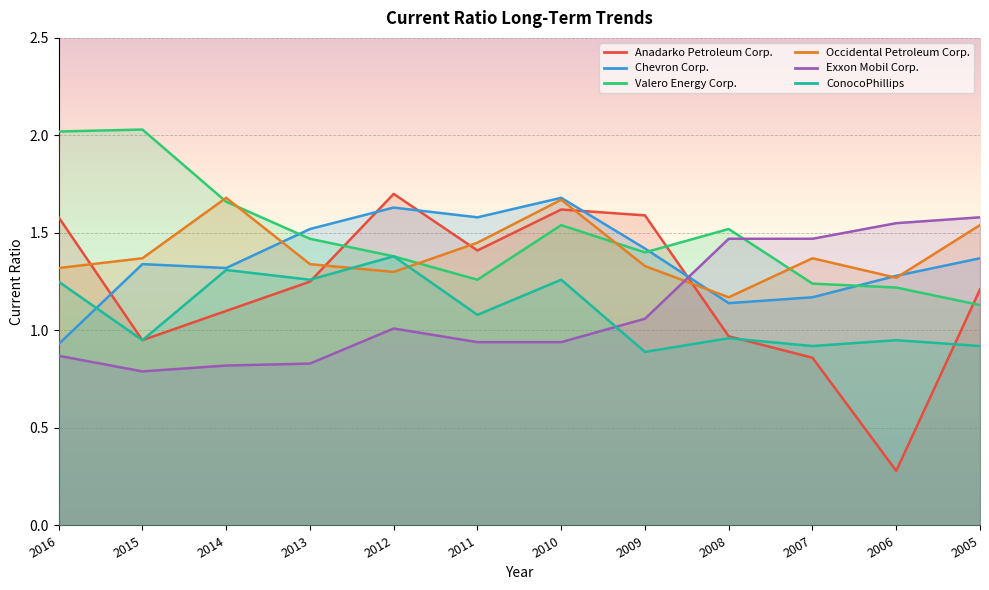

At which category does Chevron Corp. reach its first local peak?

2015